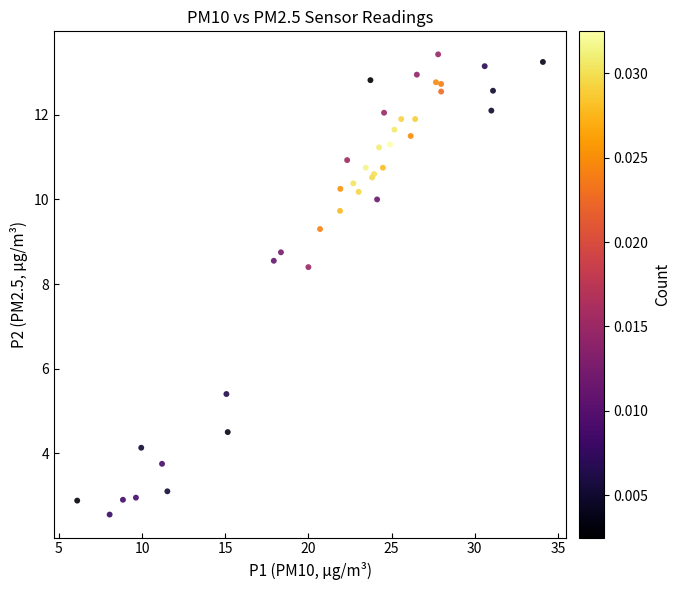

What Y value in the scatter plot is closest to 7?

8.4